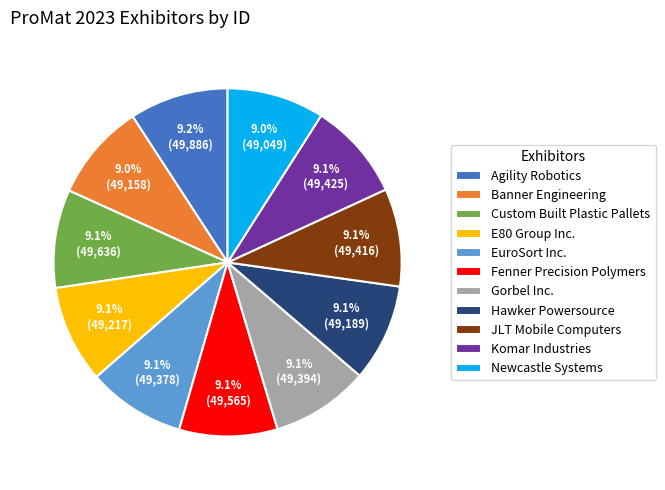

How many slices are in this pie chart?

11